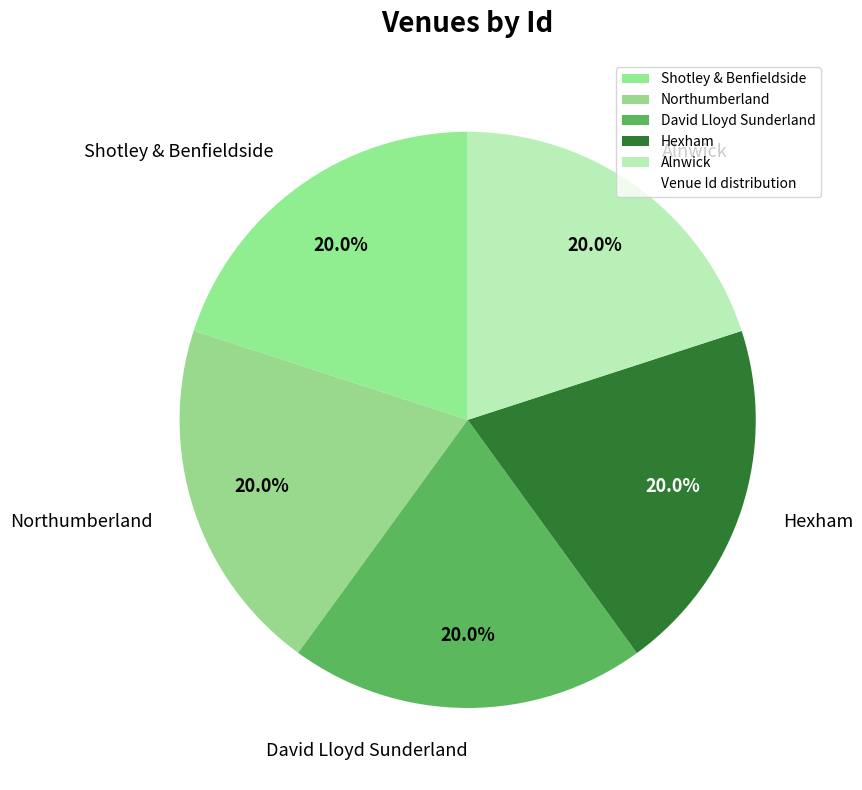

Is there any slice that represents more than half of the pie?

No